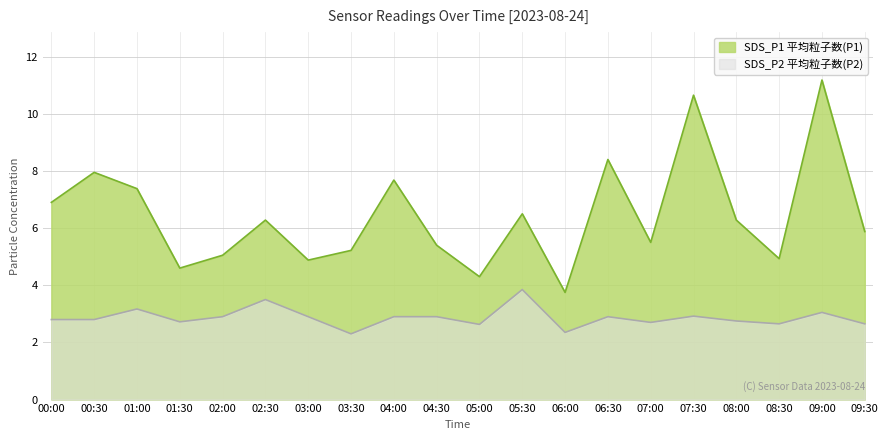

What are all the series names shown in the legend?

SDS_P1 平均粒子数(P1), SDS_P2 平均粒子数(P2)